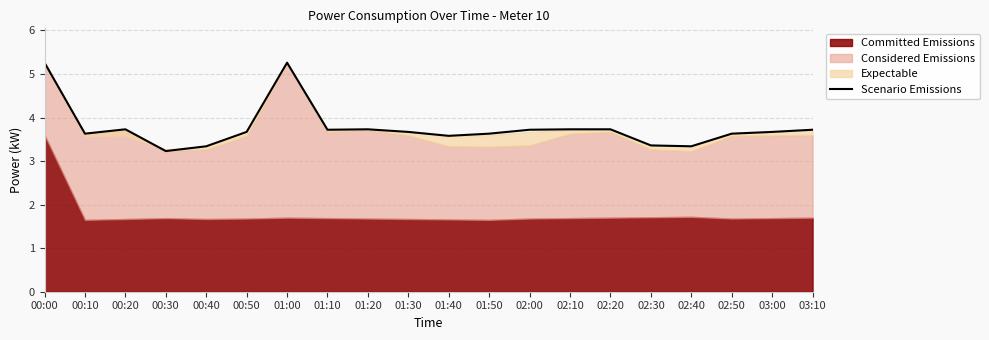

What value does the data have at 01:10?

3.7